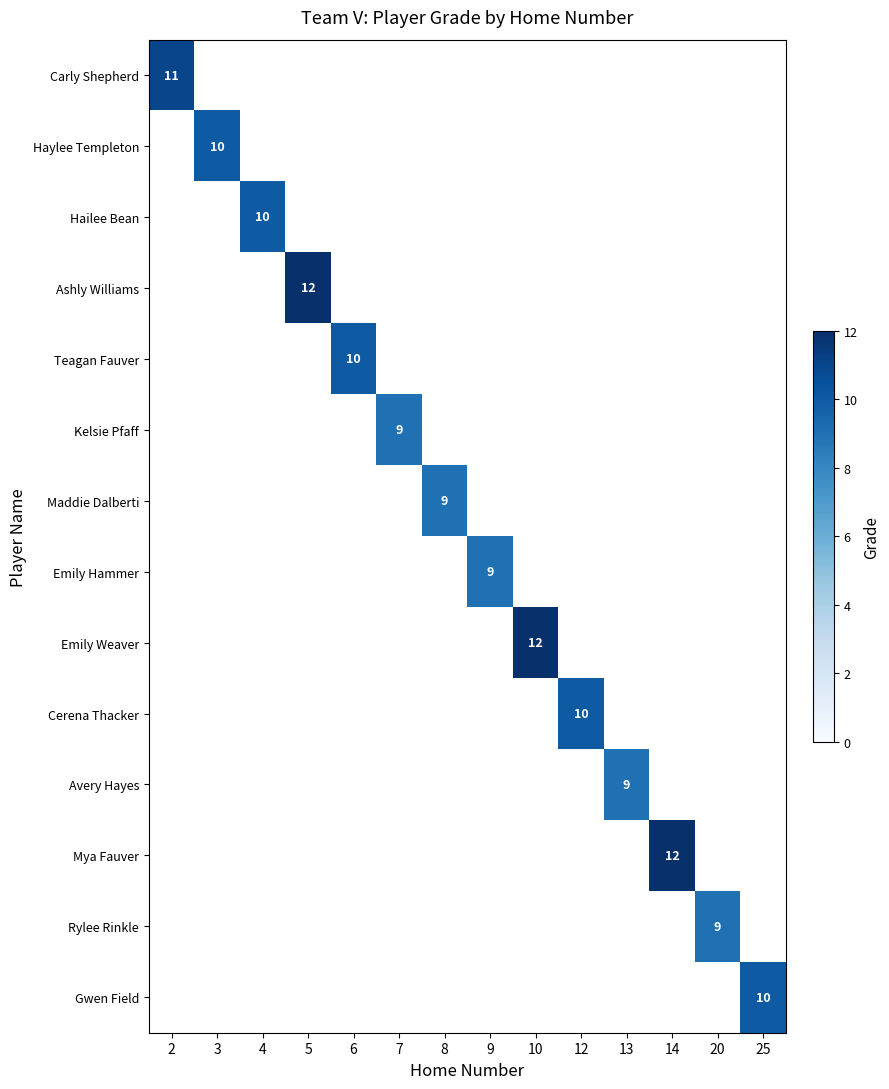

How many values in Hailee Bean are above zero?

1